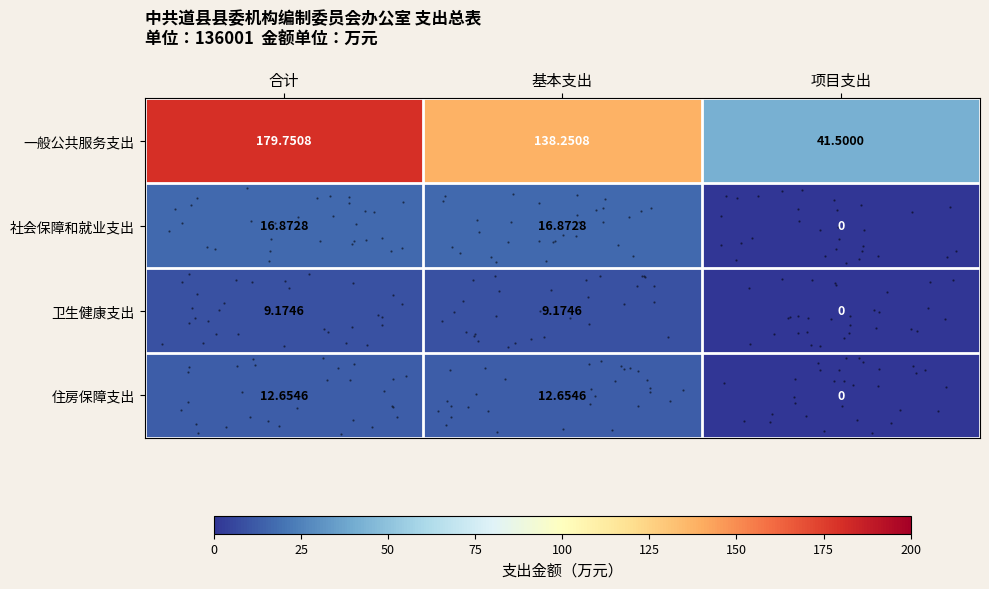

What is the difference between the 住房保障支出 values at 基本支出 and 项目支出?

12.7